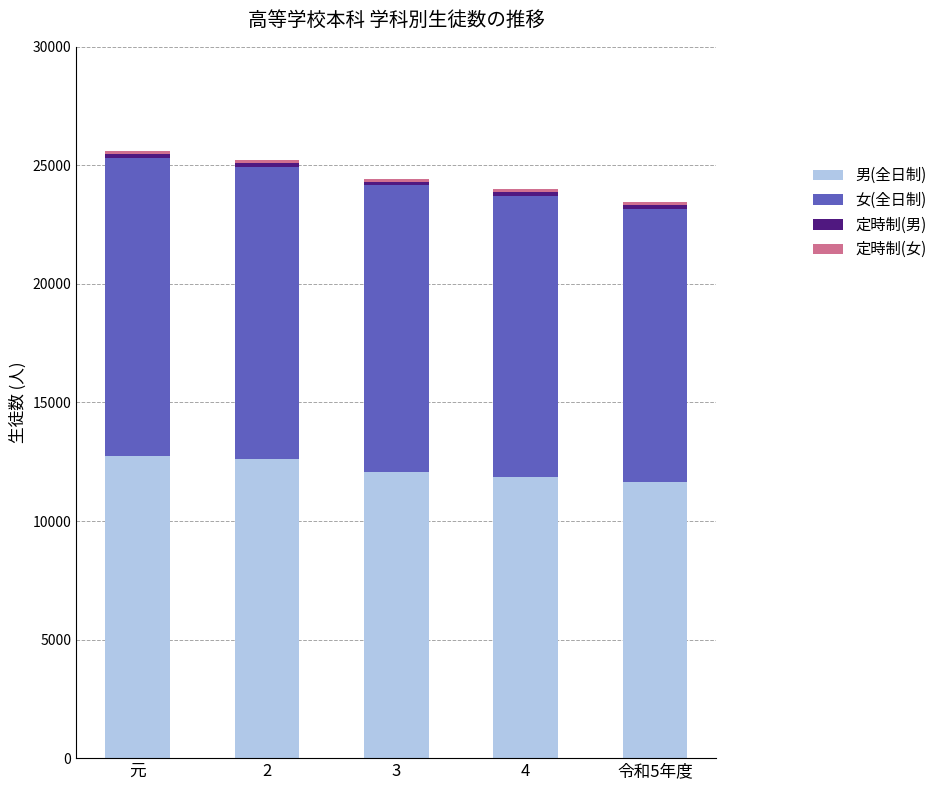

What is the difference between the maximum and minimum values in the 男(全日制) series?

1122